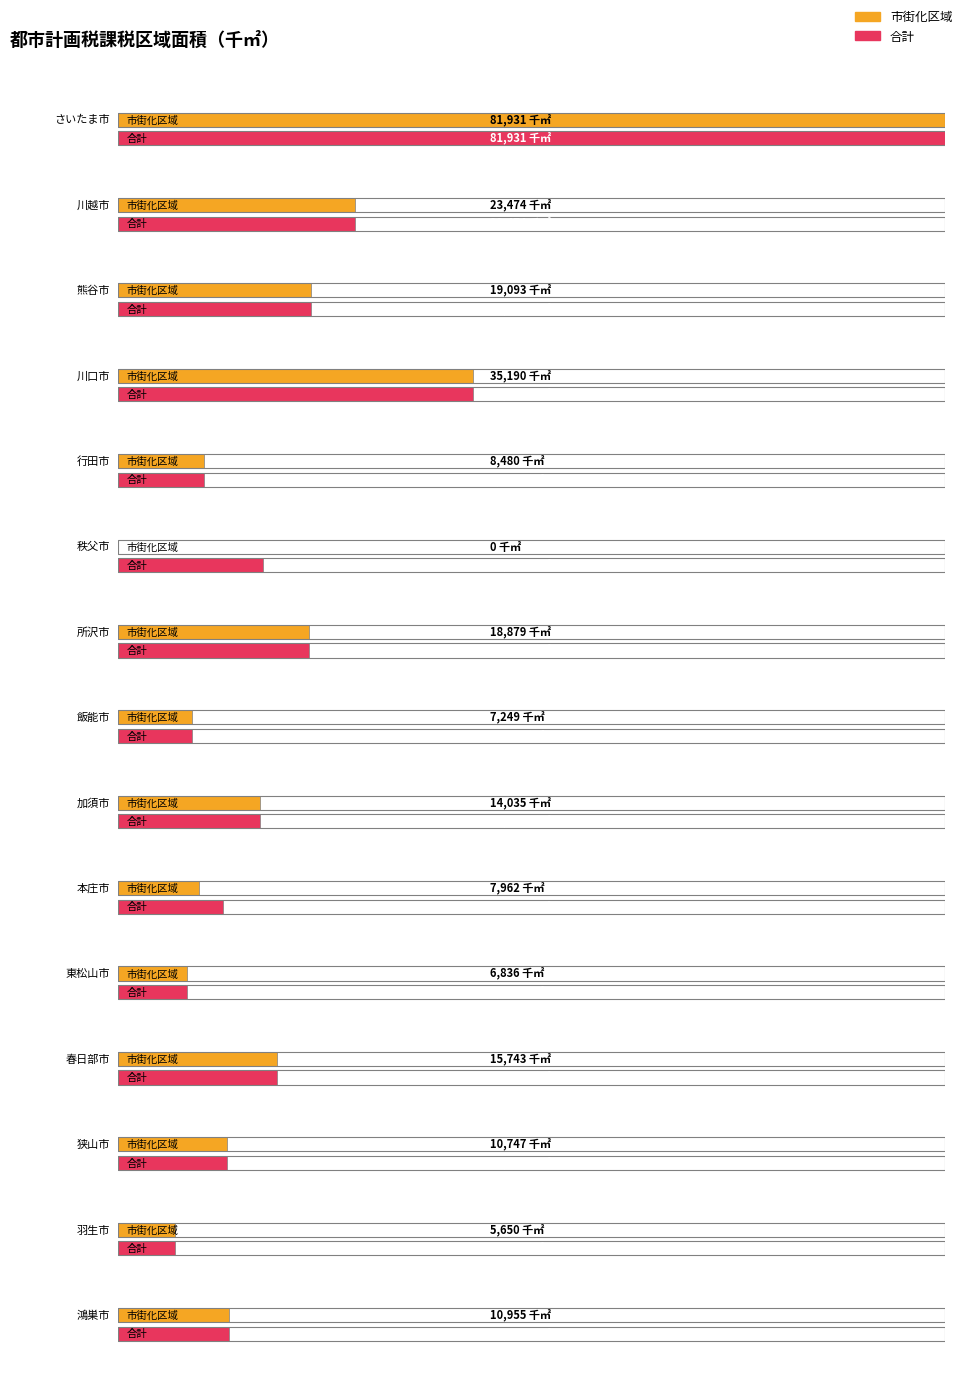

At which label does 市街化区域 reach its peak?

さいたま市